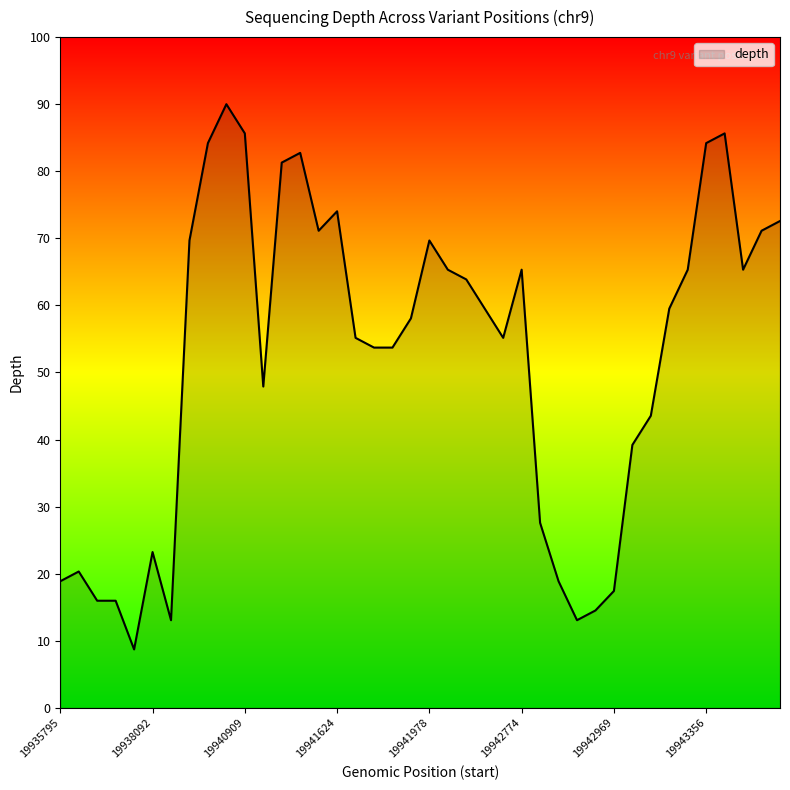

How many categories are shown in the chart?

40